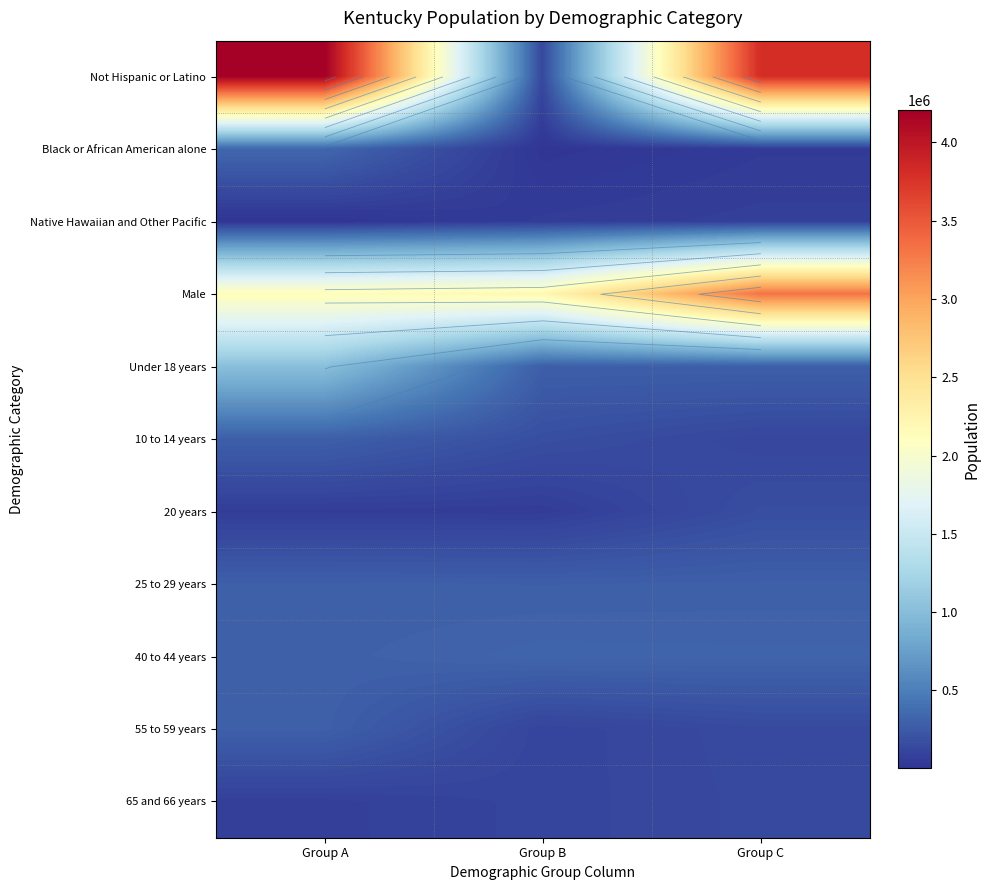

At which category does the chart reach its peak across all series?

Group A